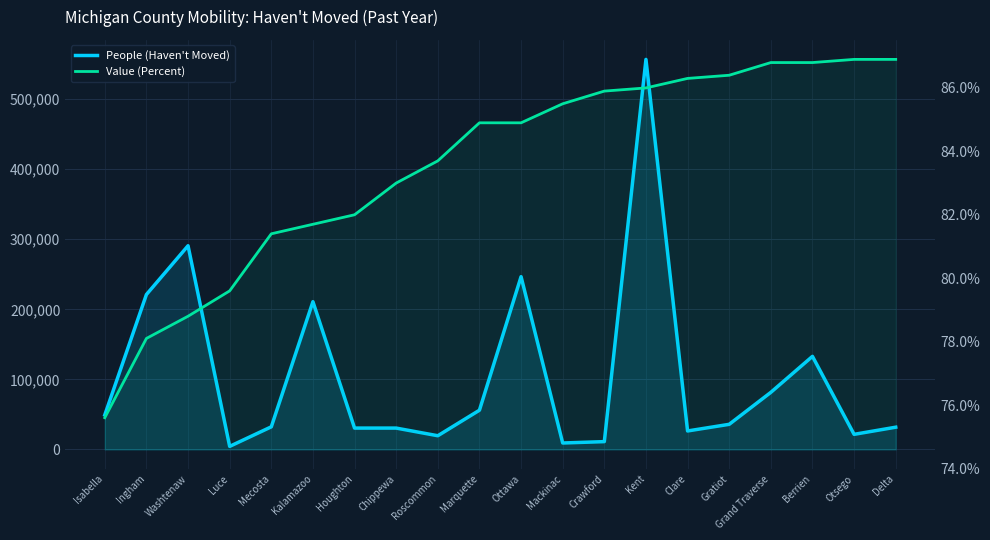

The value of People (Haven't Moved) at Clare is 12552.4. True or false?

False